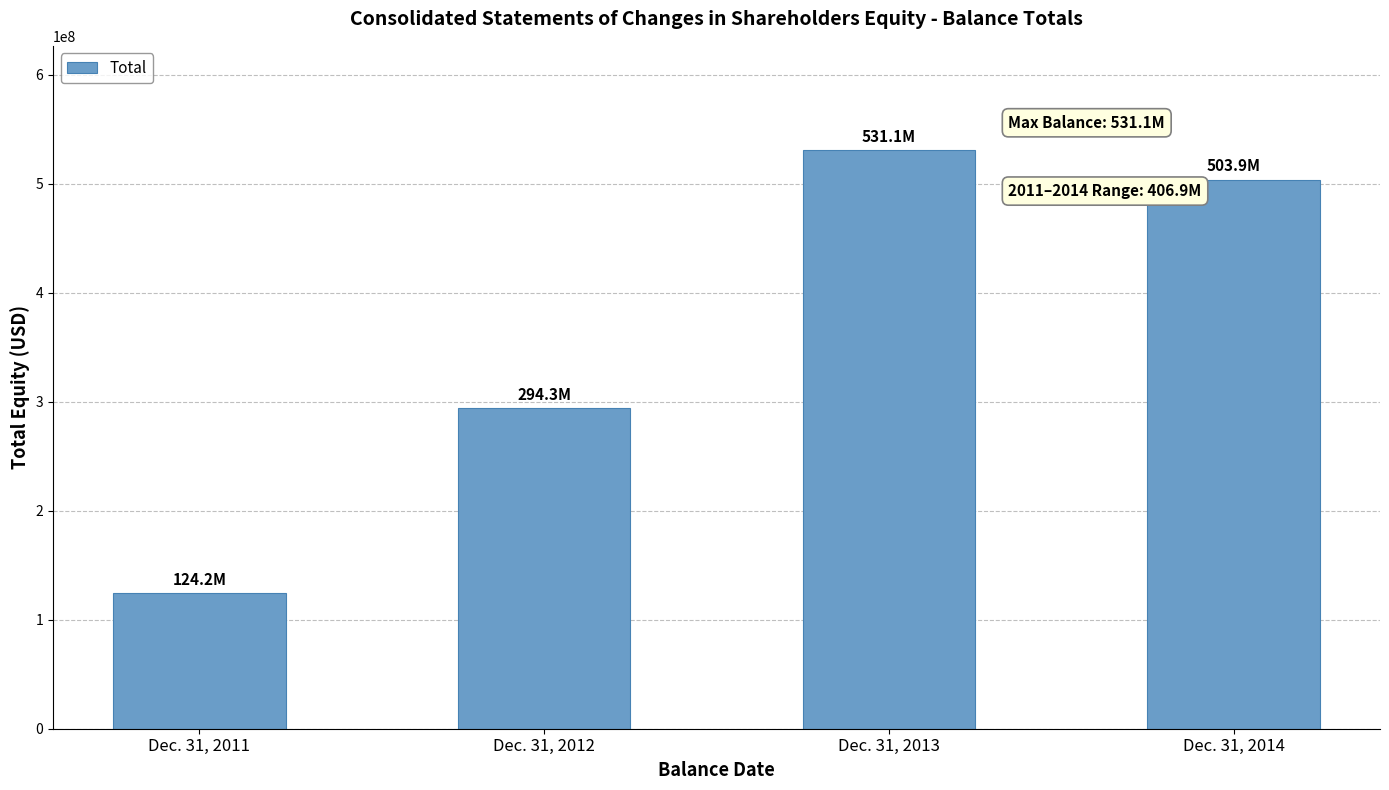

Reading left to right, list all the values displayed in this chart.

Dec. 31, 2011=124243548	Dec. 31, 2012=294300752	Dec. 31, 2013=531109559	Dec. 31, 2014=503942599